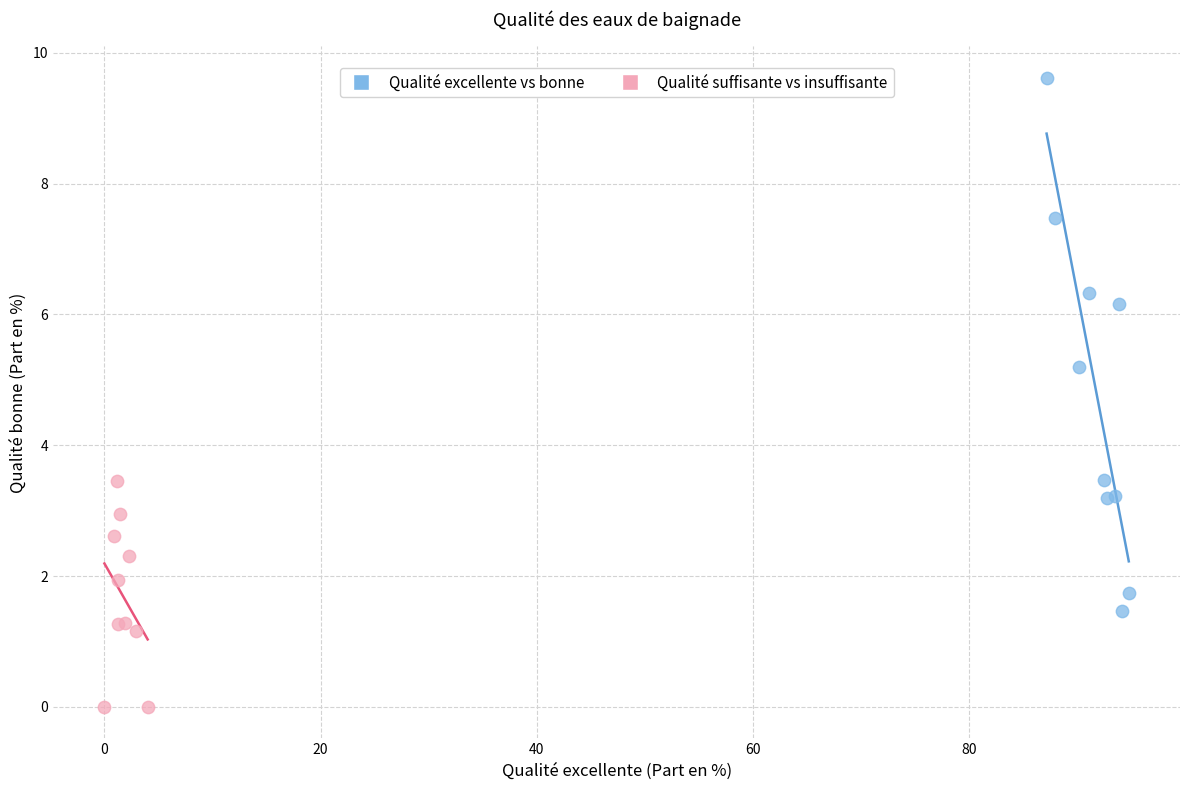

Which series has the largest Y range (max minus min)?

Qualité excellente vs bonne